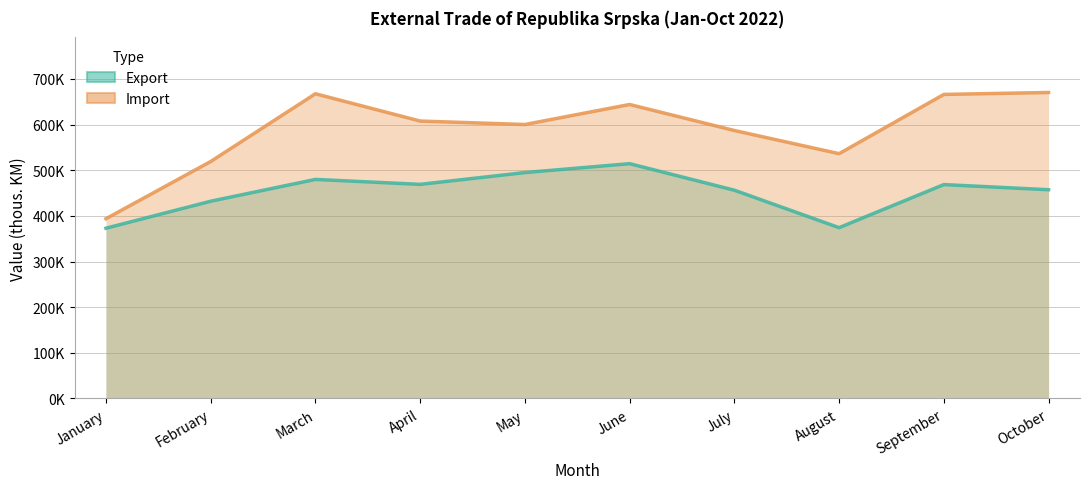

Reading left to right, transcribe all the data shown in this chart.

Export: January=372945	February=432051	March=479848	April=469004	May=494859	June=514307	July=456210	August=374186	September=468520	October=457260
Import: January=393727	February=519057	March=667445	April=607687	May=600123	June=643965	July=586975	August=536241	September=666013	October=670248